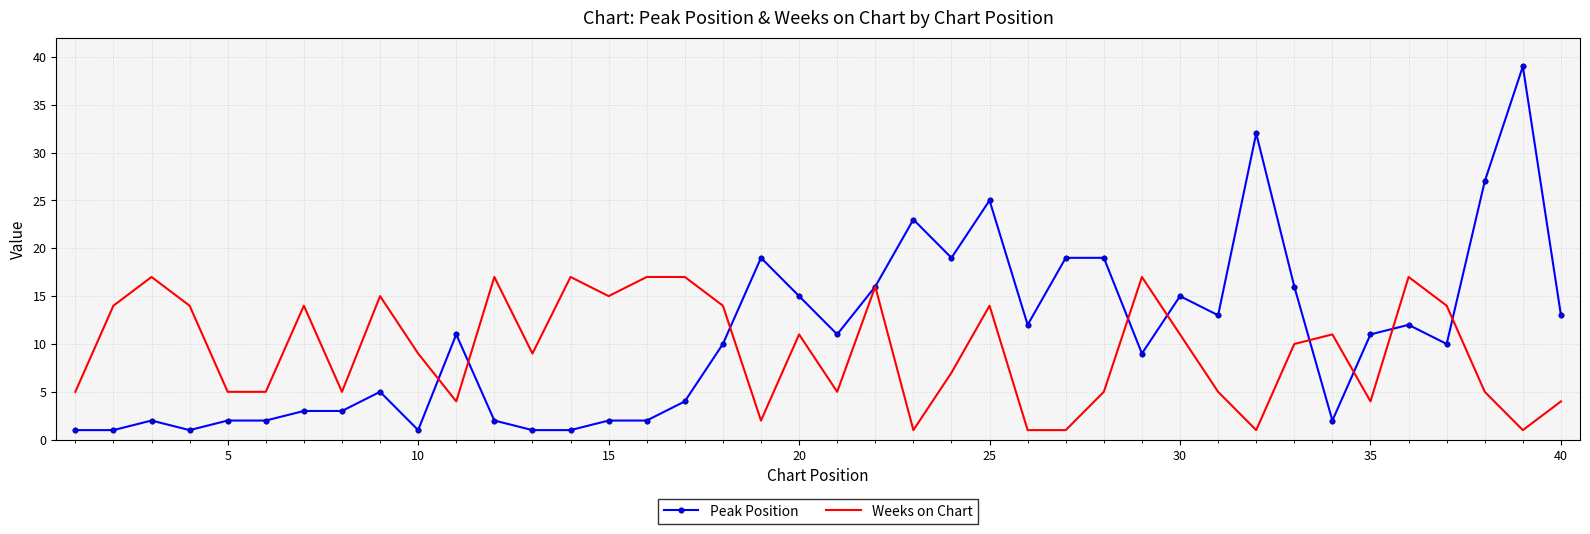

Which series has the largest range (max minus min)?

Peak Position